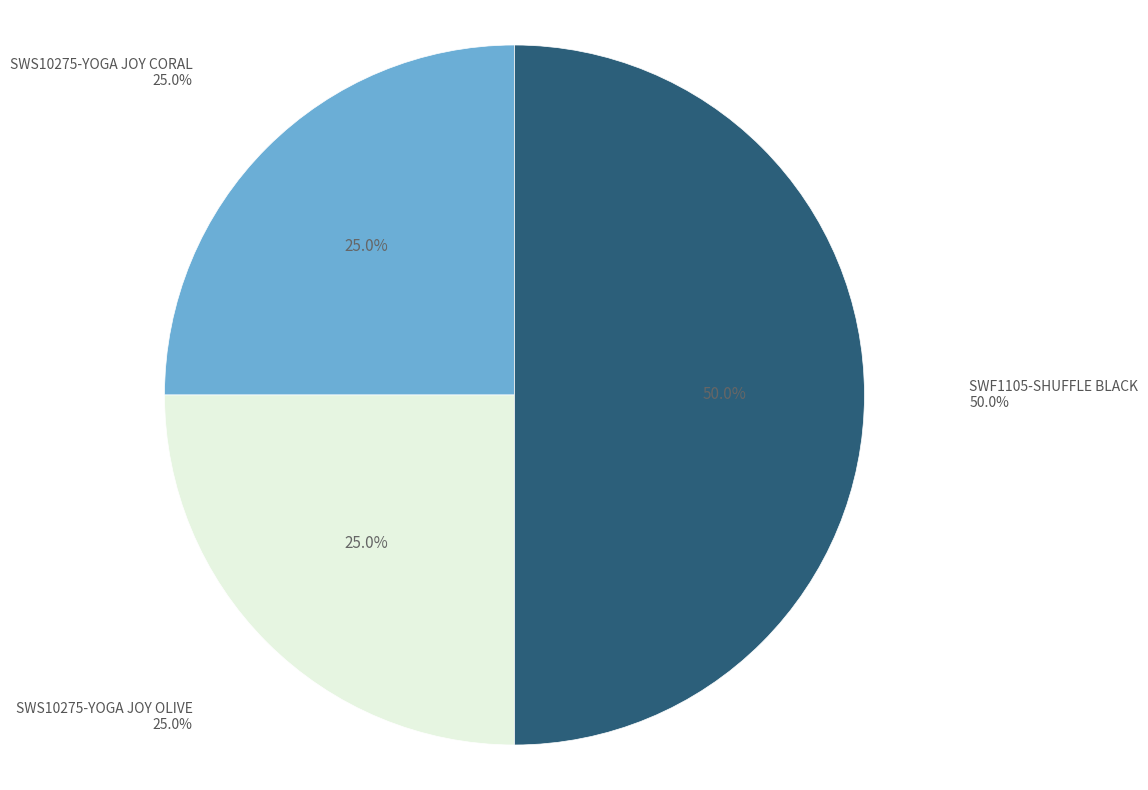

Is the sum of SWF1105-SHUFFLE BLACK and SWS10275-YOGA JOY CORAL greater than half?

Yes